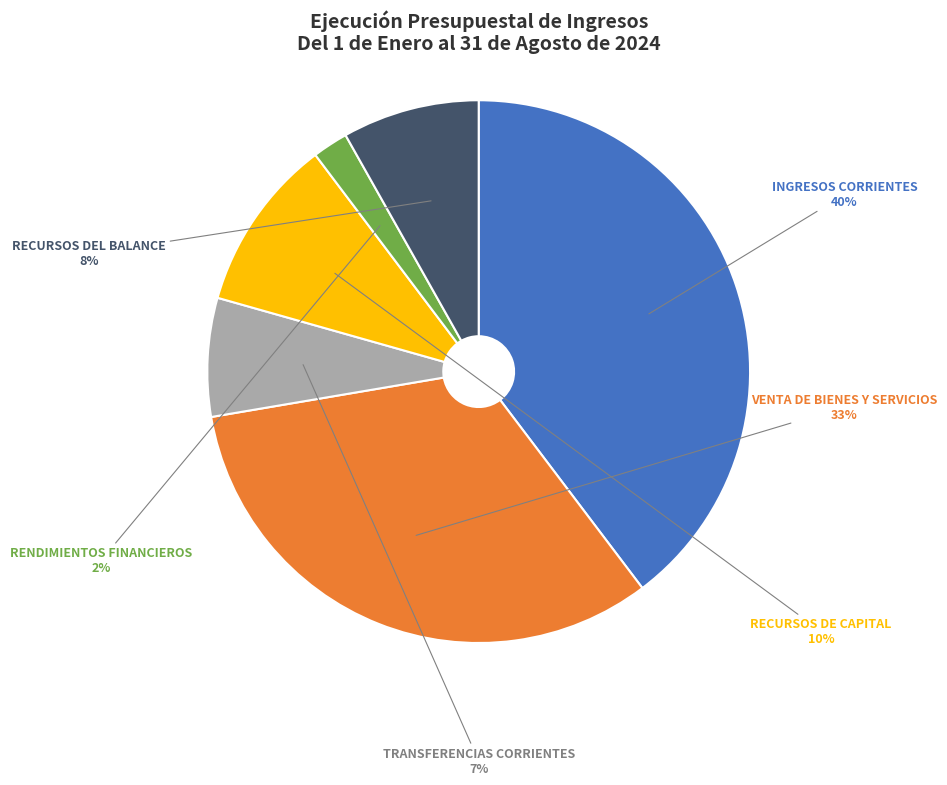

What is the smallest slice in the pie chart?

RENDIMIENTOS FINANCIEROS